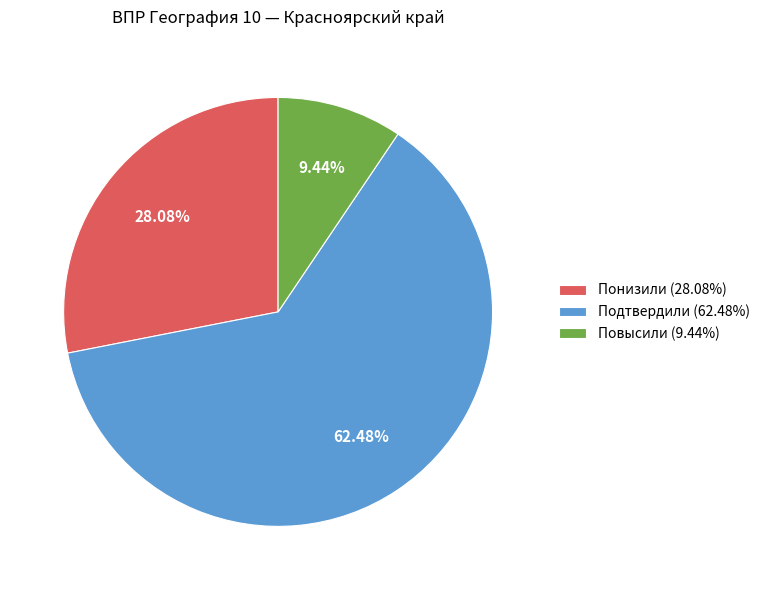

What is the largest slice in the pie chart?

Подтвердили